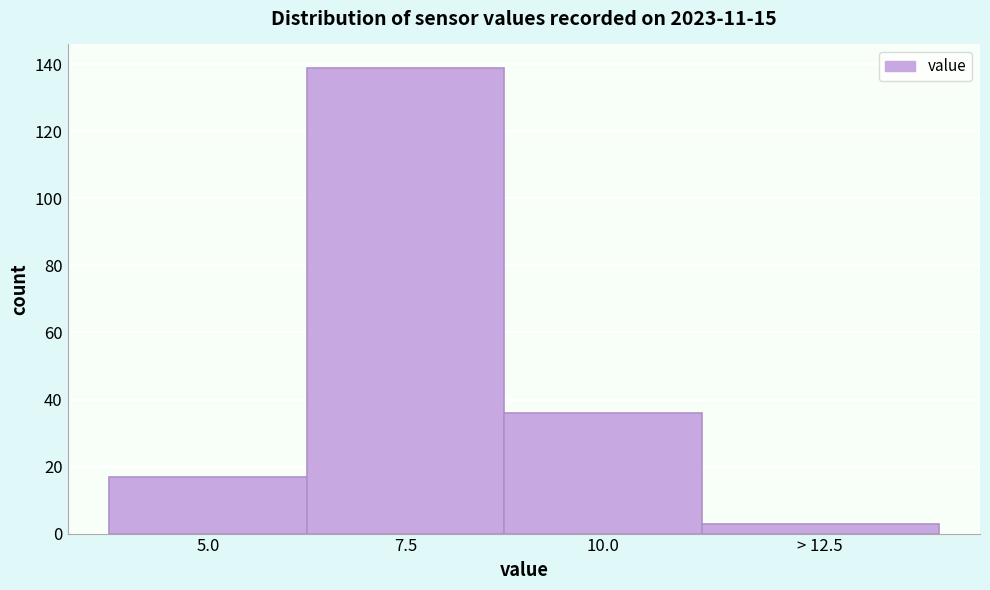

Reading left to right, what are all the values shown in this chart?

17	139	36	3